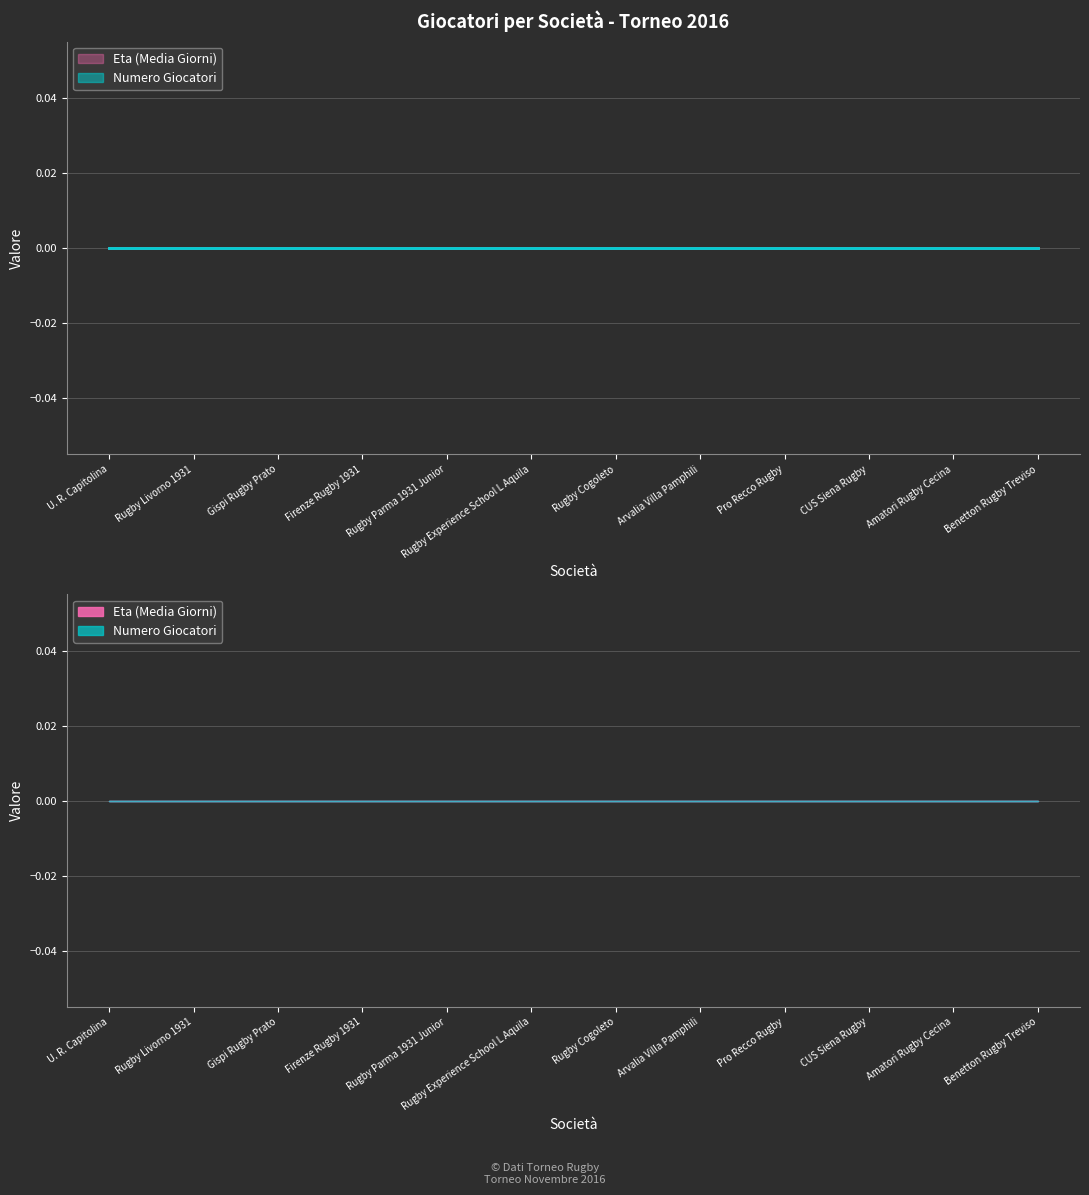

What position from the left is Rugby Experience School L Aquila?

6